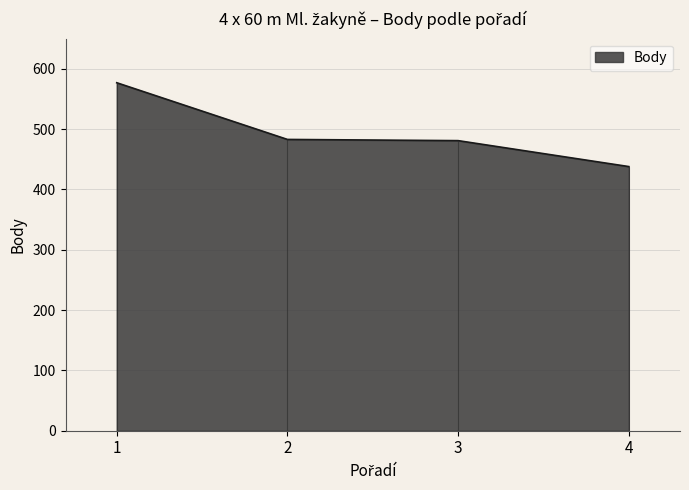

What is the difference between the maximum and minimum values?

139